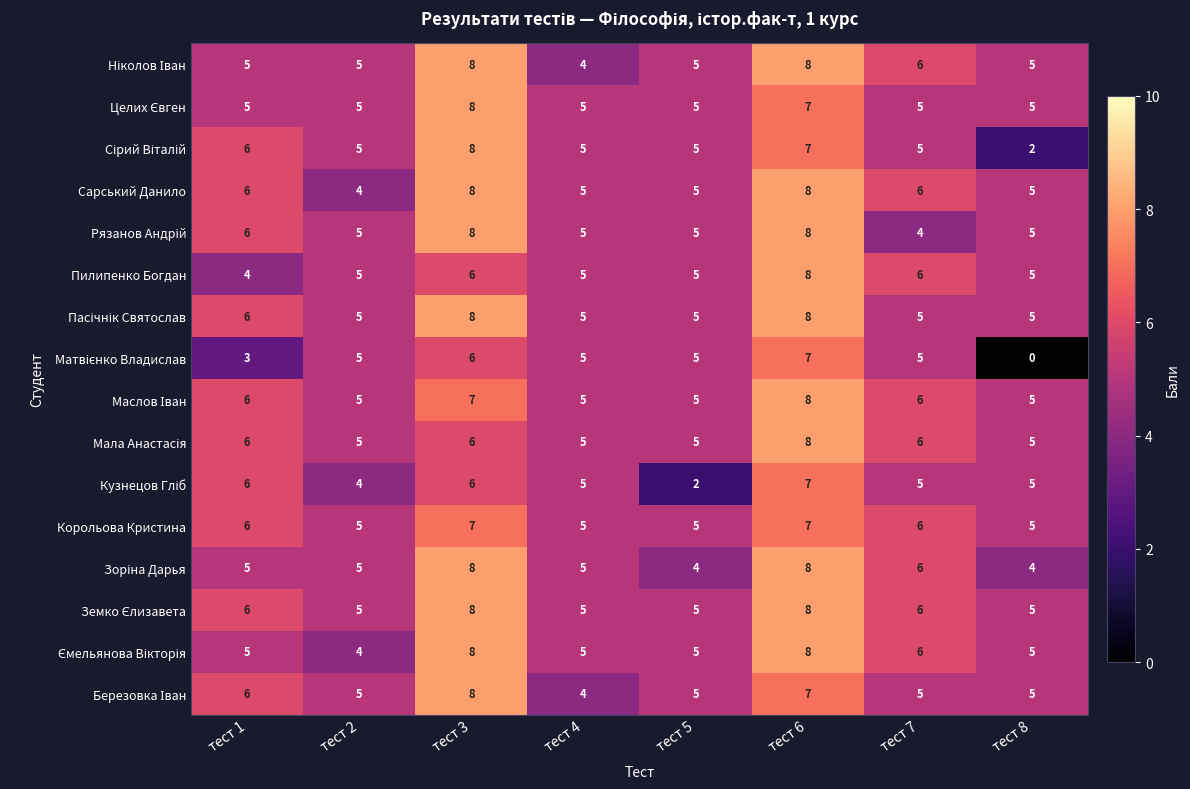

True or false: Корольова Кристина has a value of 9 at тест 1.

False